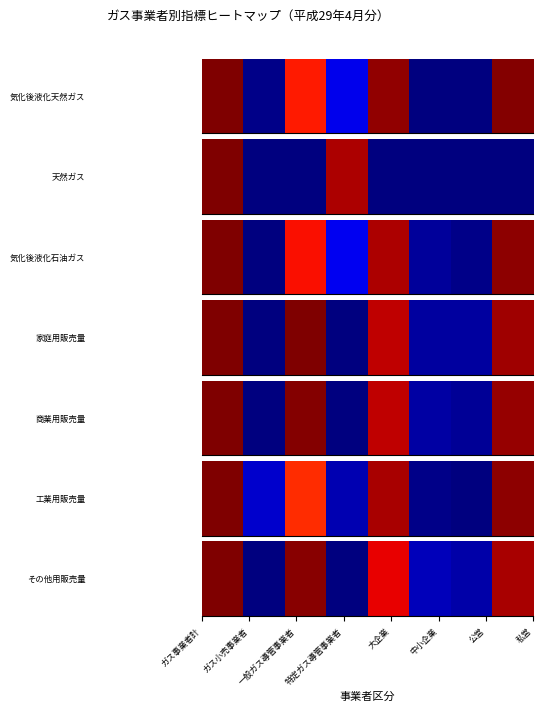

At how many categories does at least one series exceed 0?

6